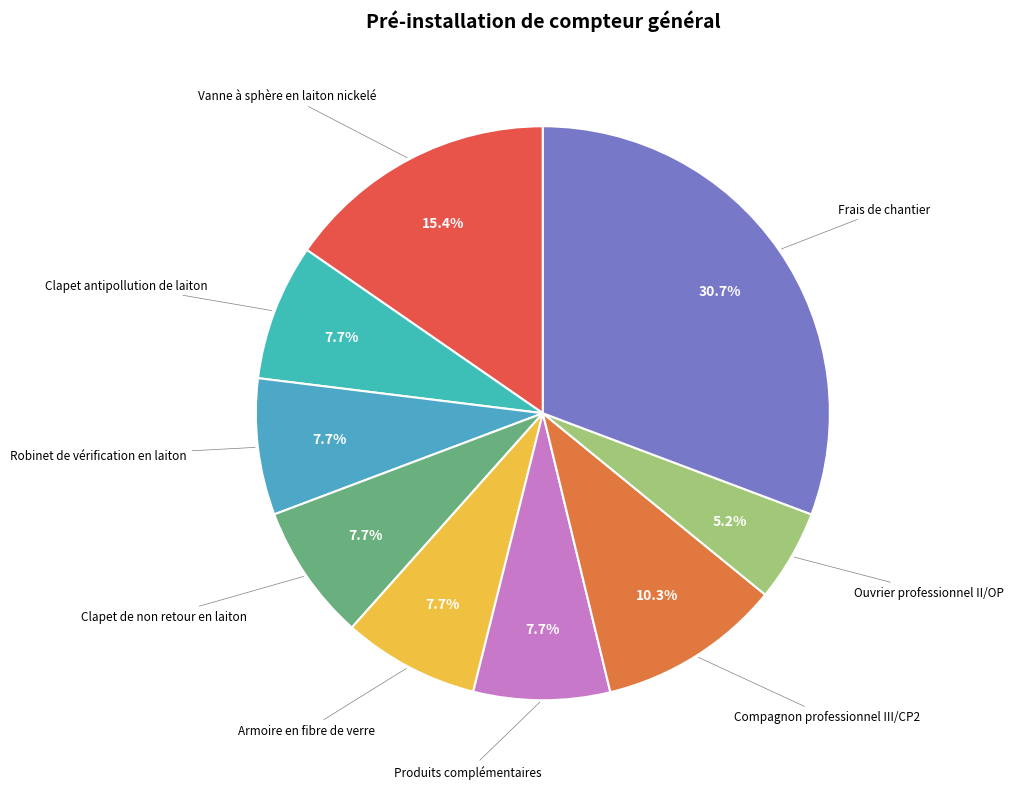

Is there any slice that represents more than half of the pie?

No